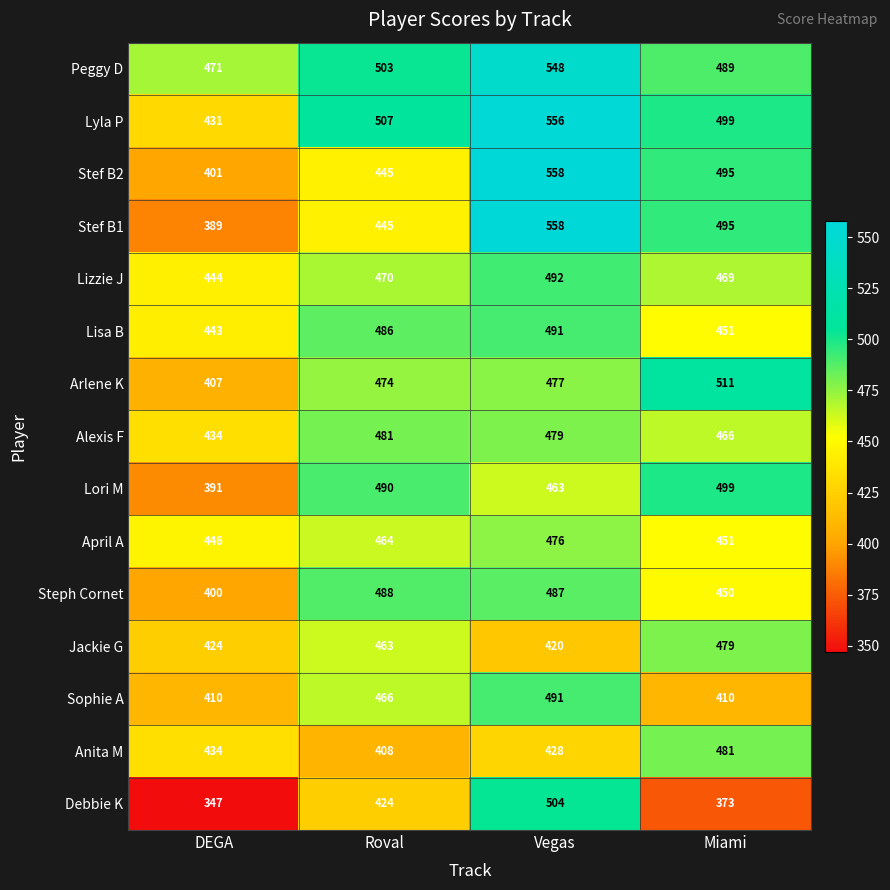

What is the difference between the highest and lowest values at DEGA?

124